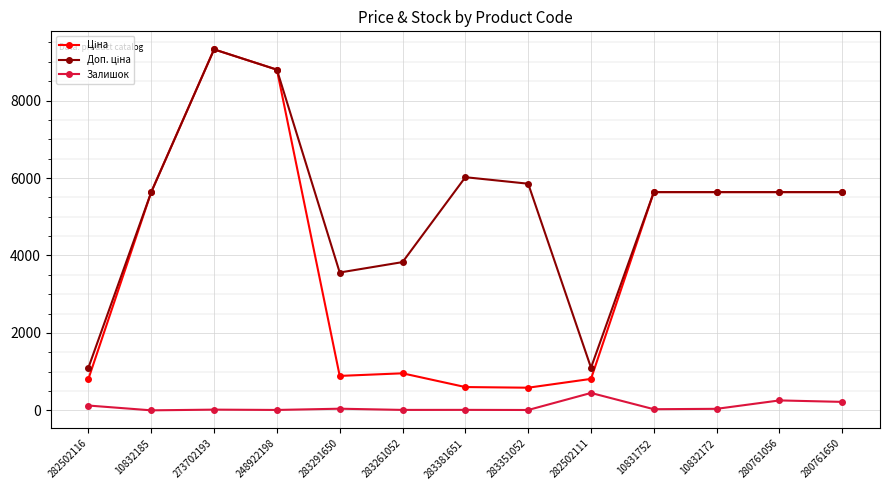

At how many categories does at least one series exceed 2494?

11